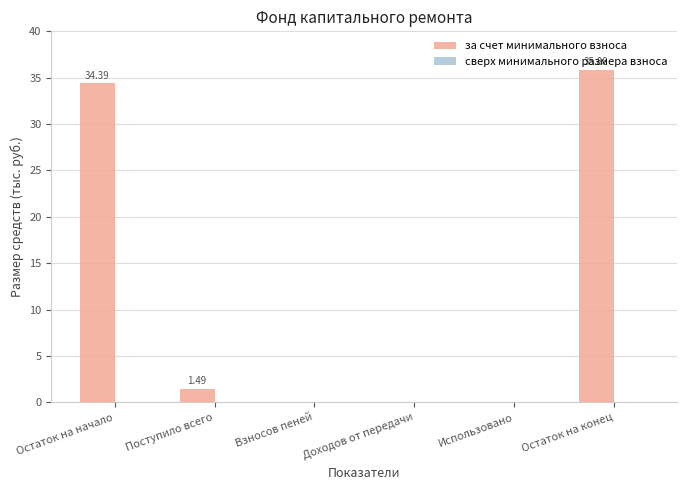

At which label is the value closest to 17?

Поступило всего